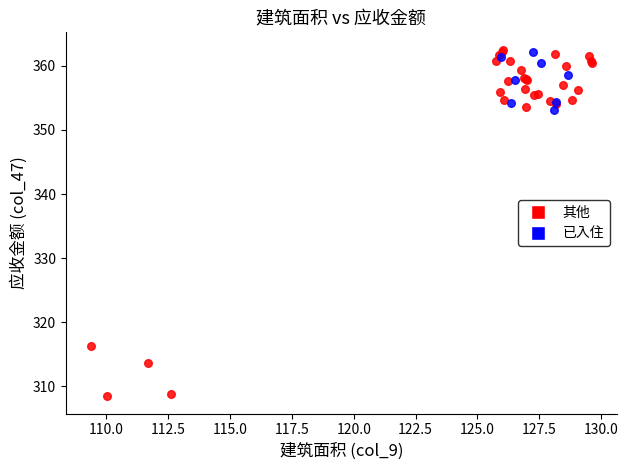

Which series has the largest Y range (max minus min)?

其他